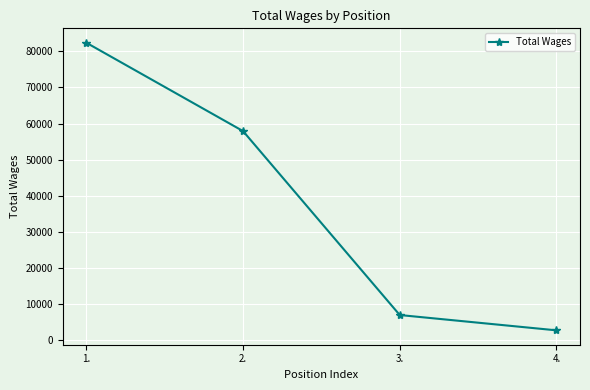

What is the minimum value shown in the chart?

2802